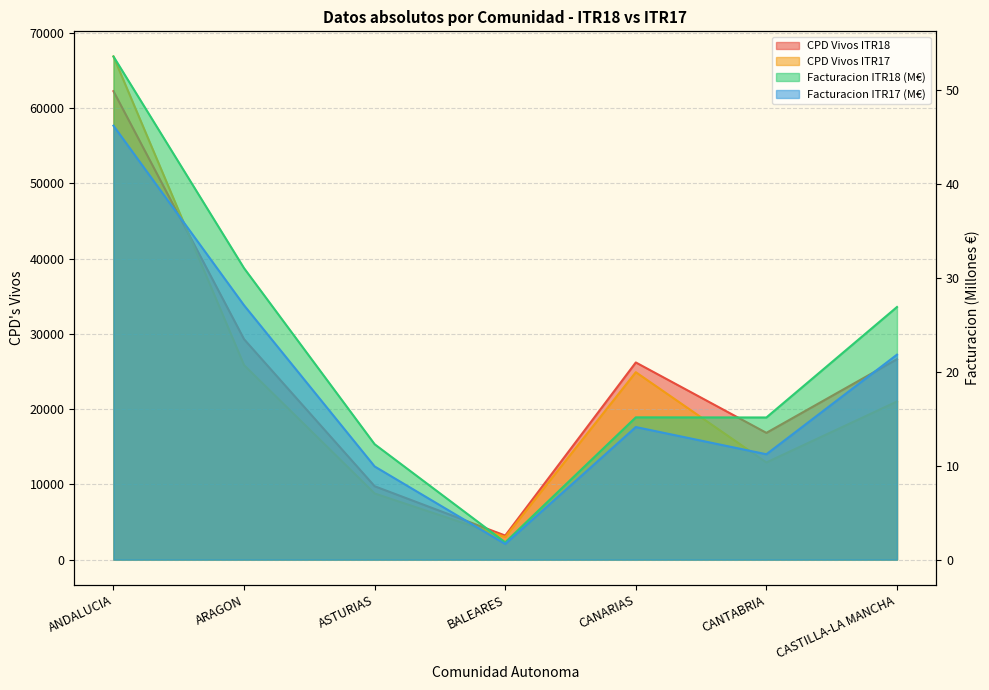

List the series in order of their peak value, lowest first.

Facturacion ITR17, Facturacion ITR18, CPD Vivos ITR18, CPD Vivos ITR17